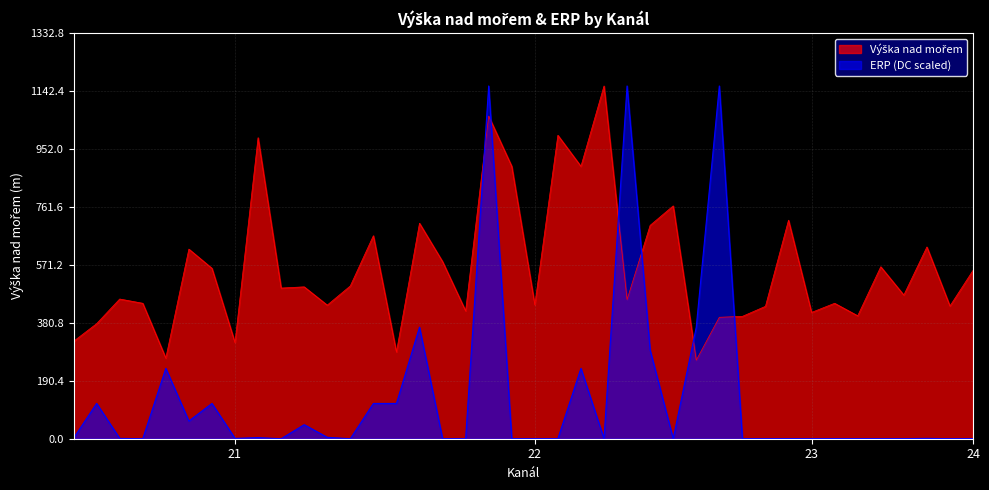

Which series has the largest range (max minus min)?

ERP (DC scaled)